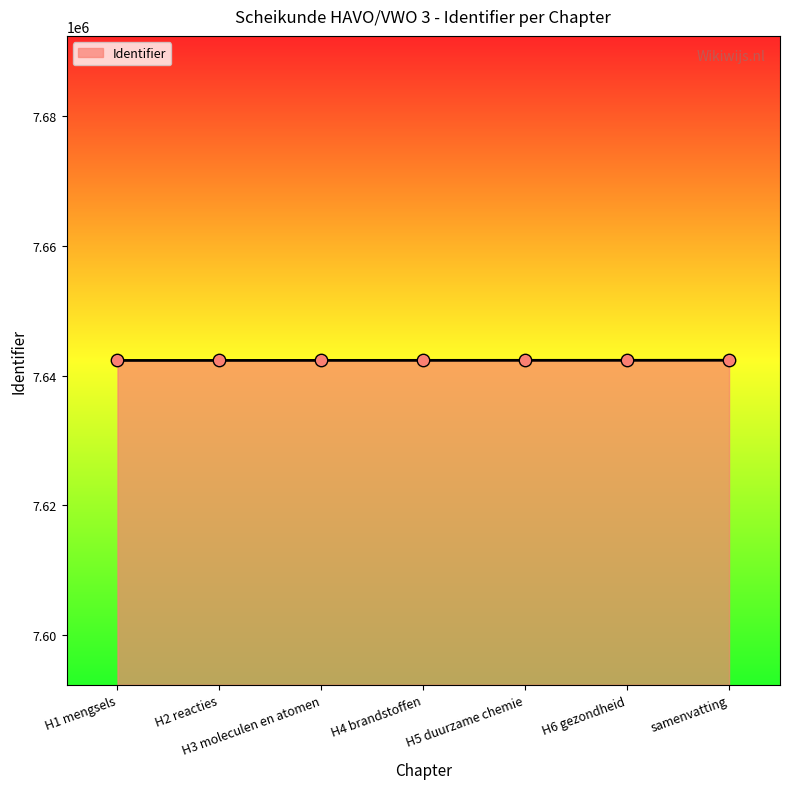

Approximately how many times larger is the value at H6 gezondheid compared to H1 mengsels?

1.0